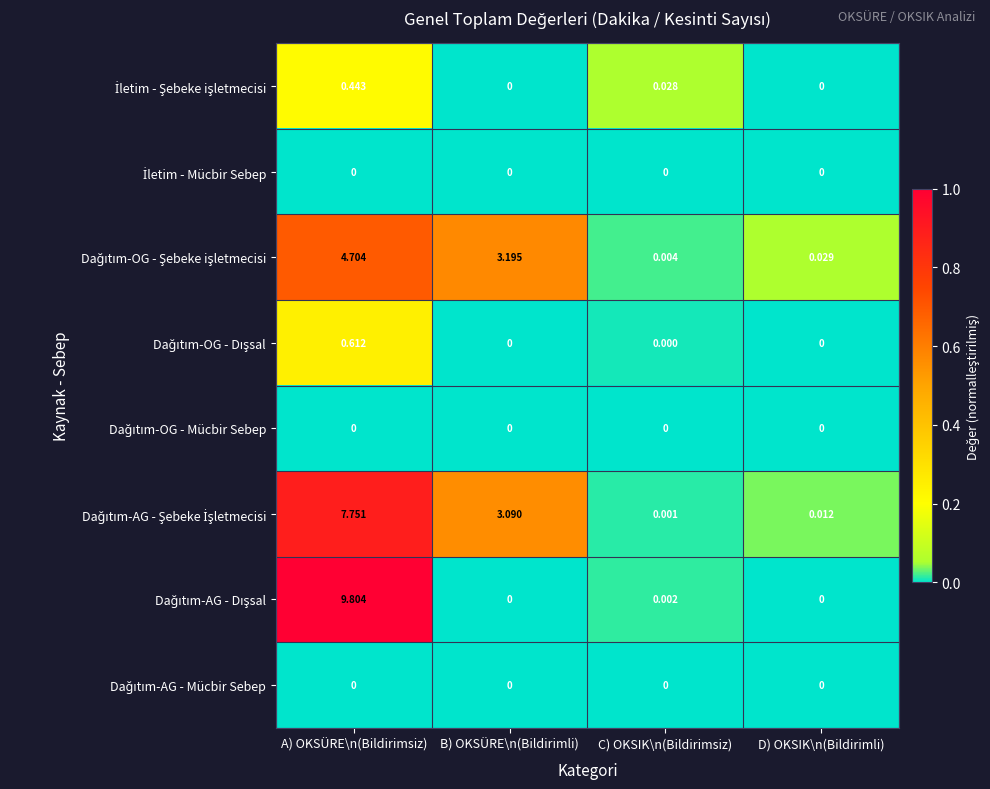

Which category has the highest value across all series?

A) OKSÜRE\n(Bildirimsiz)